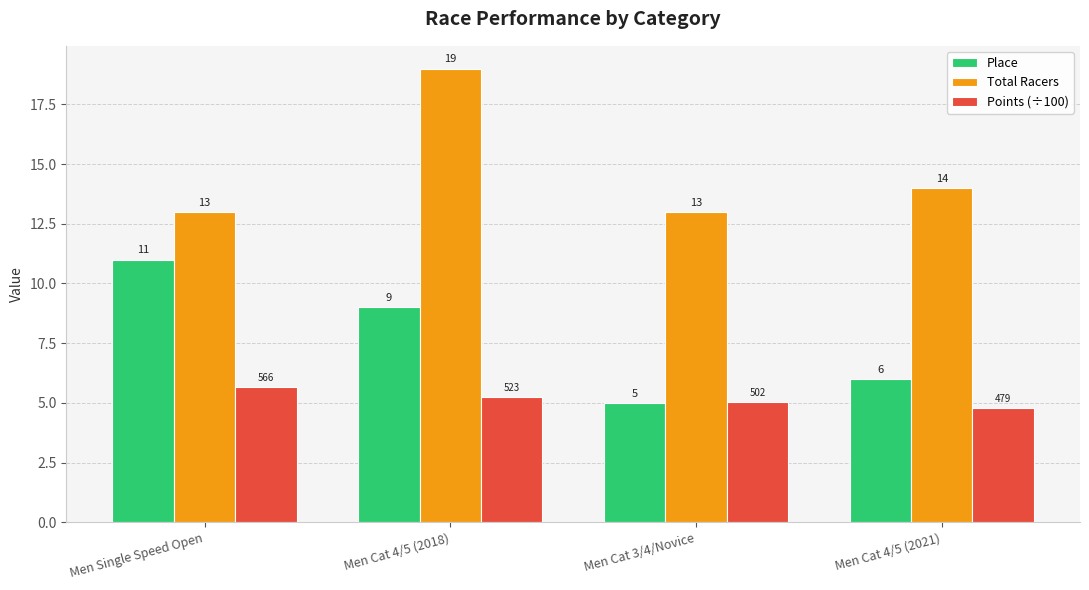

How many bars are there in each group?

3